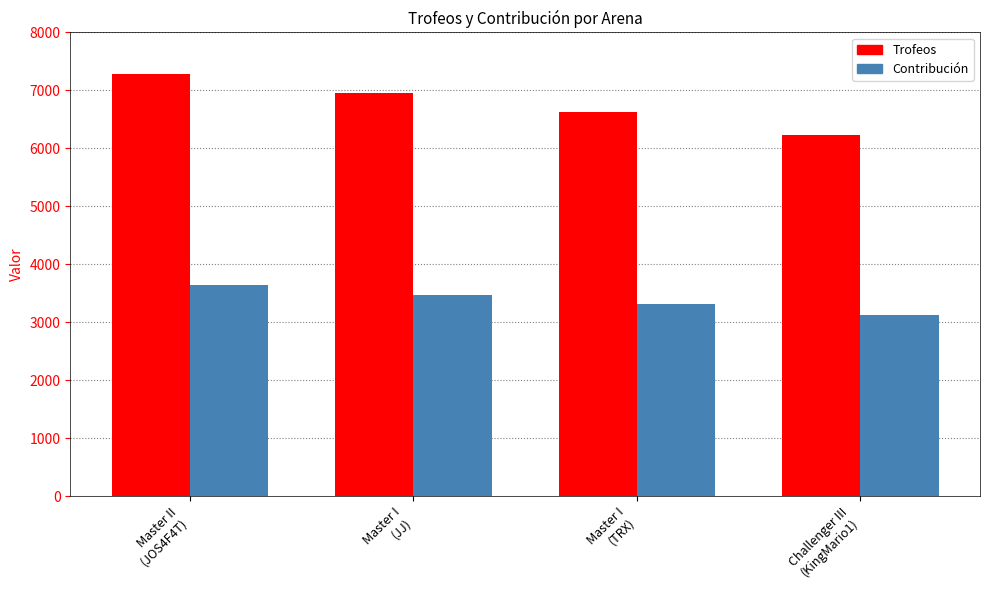

At which label does Contribución first exceed 3474?

Master II
(JOS4F4T)